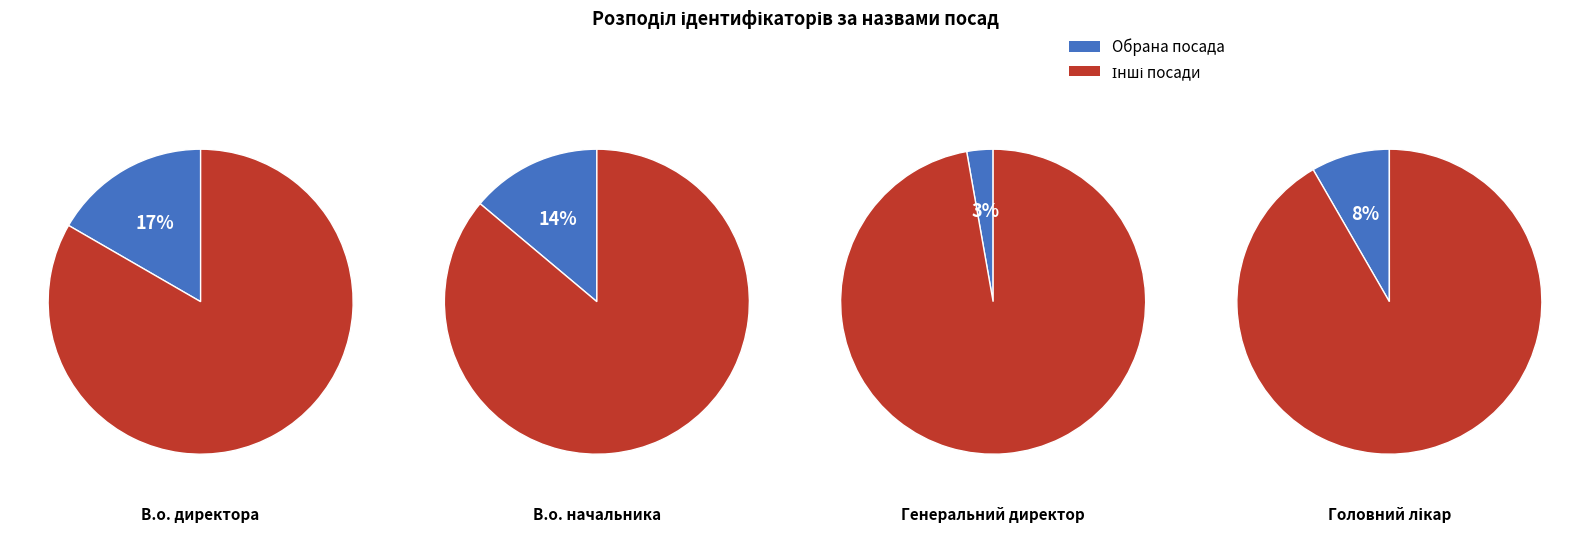

Count the number of slices in the pie.

8